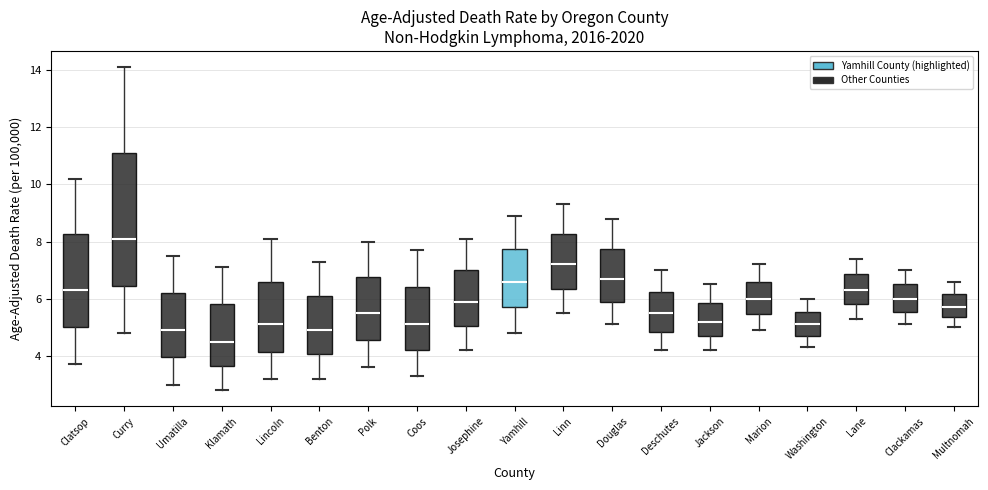

Reading left to right, transcribe this box plot: for each box, give where its median line is, the range the box spans, and where its two whiskers end, as read against the y-axis. The values are not printed on the chart, so give them approximately, as read against the axis.

Clatsop: median 6.4, box 5.0 to 8.2, whiskers 3.8 to 10.2
Curry: median 8.2, box 6.4 to 11.2, whiskers 4.8 to 14.2
Umatilla: median 5.0, box 4.0 to 6.2, whiskers 3.0 to 7.6
Klamath: median 4.6, box 3.6 to 5.8, whiskers 2.8 to 7.2
Lincoln: median 5.2, box 4.2 to 6.6, whiskers 3.2 to 8.2
Benton: median 5.0, box 4.0 to 6.2, whiskers 3.2 to 7.4
Polk: median 5.6, box 4.6 to 6.8, whiskers 3.6 to 8.0
Coos: median 5.2, box 4.2 to 6.4, whiskers 3.4 to 7.8
Josephine: median 6.0, box 5.0 to 7.0, whiskers 4.2 to 8.2
Yamhill: median 6.6, box 5.8 to 7.8, whiskers 4.8 to 9.0
Linn: median 7.2, box 6.4 to 8.2, whiskers 5.6 to 9.4
Douglas: median 6.8, box 6.0 to 7.8, whiskers 5.2 to 8.8
Deschutes: median 5.6, box 4.8 to 6.2, whiskers 4.2 to 7.0
Jackson: median 5.2, box 4.8 to 5.8, whiskers 4.2 to 6.6
Marion: median 6.0, box 5.4 to 6.6, whiskers 5.0 to 7.2
Washington: median 5.2, box 4.8 to 5.6, whiskers 4.4 to 6.0
Lane: median 6.4, box 5.8 to 6.8, whiskers 5.4 to 7.4
Clackamas: median 6.0, box 5.6 to 6.6, whiskers 5.2 to 7.0
Multnomah: median 5.8, box 5.4 to 6.2, whiskers 5.0 to 6.6